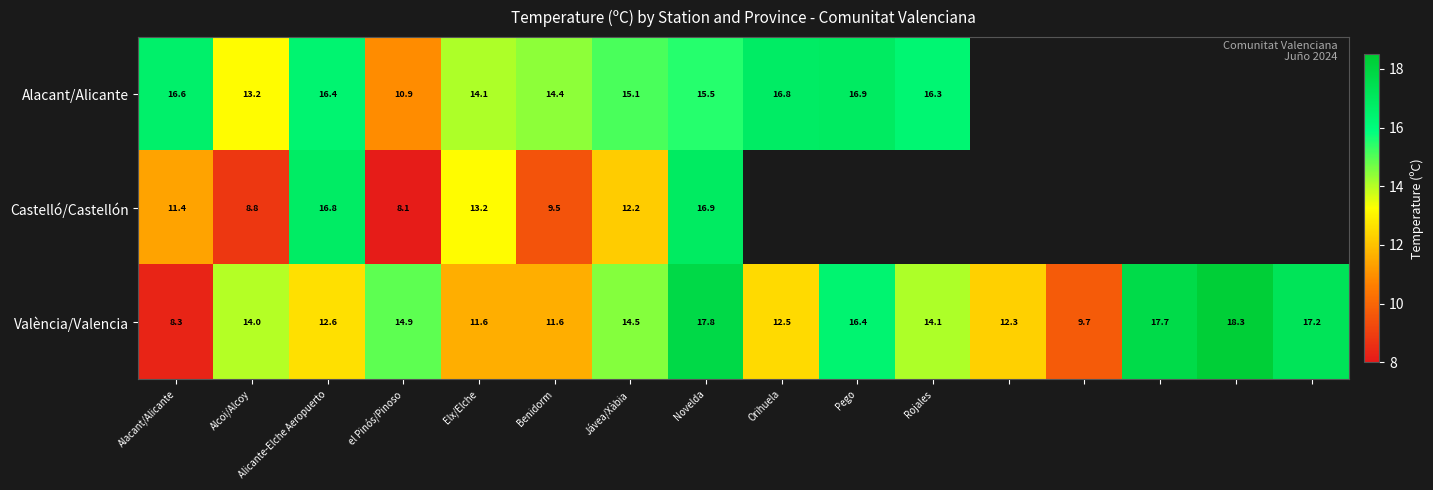

What is the difference between the maximum and minimum values in the València/Valencia series?

10.0